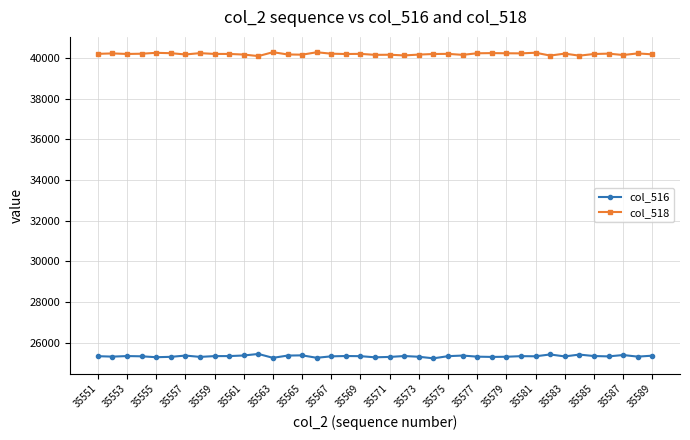

Which series has the largest total across all categories?

col_518